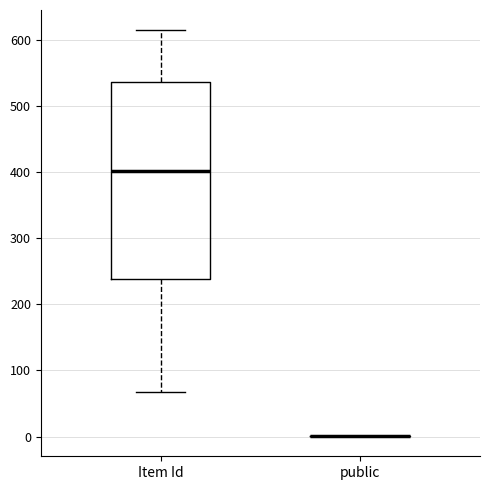

Where is the upper edge of the box for Item Id on the y-axis? The values are not printed on the chart, so give them approximately, as read against the axis.

540